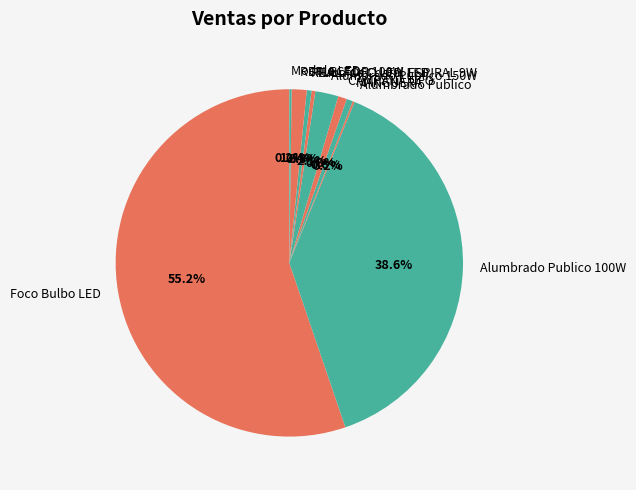

What portion of the pie excludes MANGUERA?

99.4%